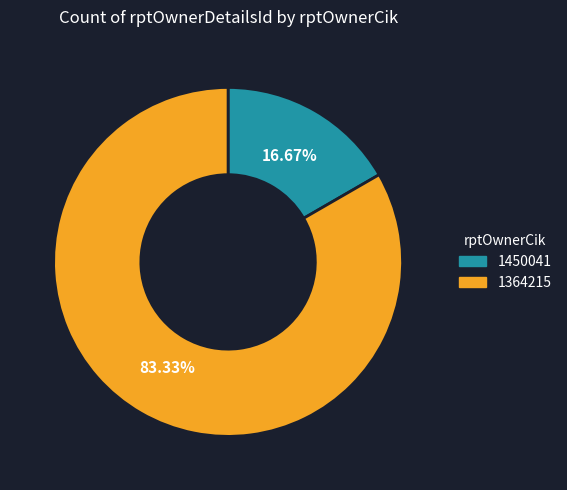

How many segments does this pie chart have?

2